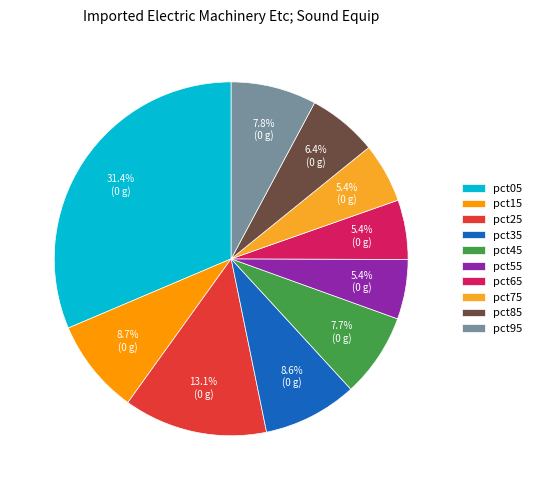

Does any single category account for the majority?

No